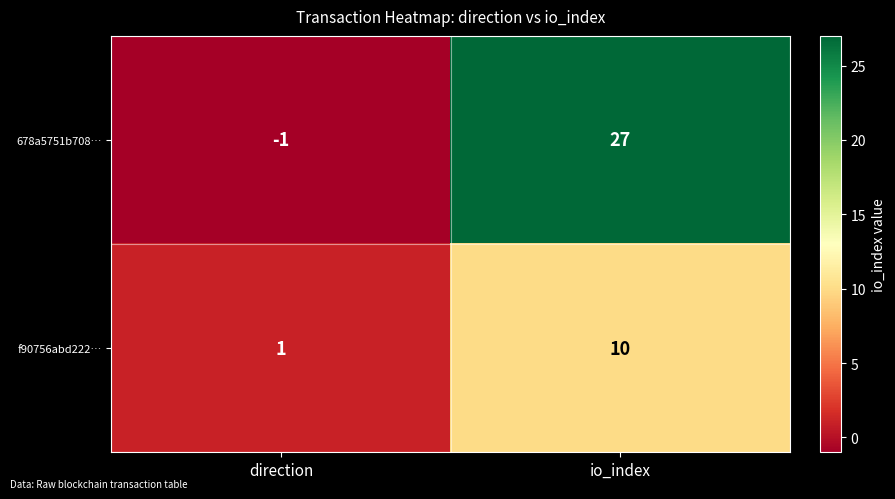

Reading right to left, list all the values displayed in this chart.

678a5751b708…: io_index=27	direction=-1
f90756abd222…: io_index=10	direction=1